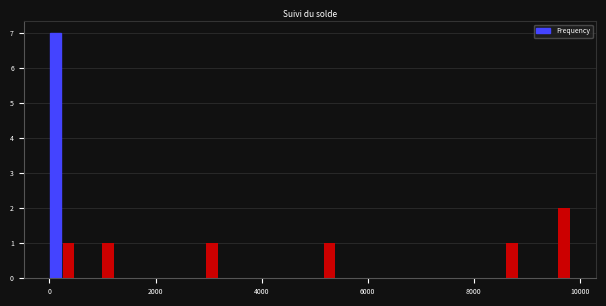

Read against the x-axis, roughly where is the centre of the tallest bar?

200